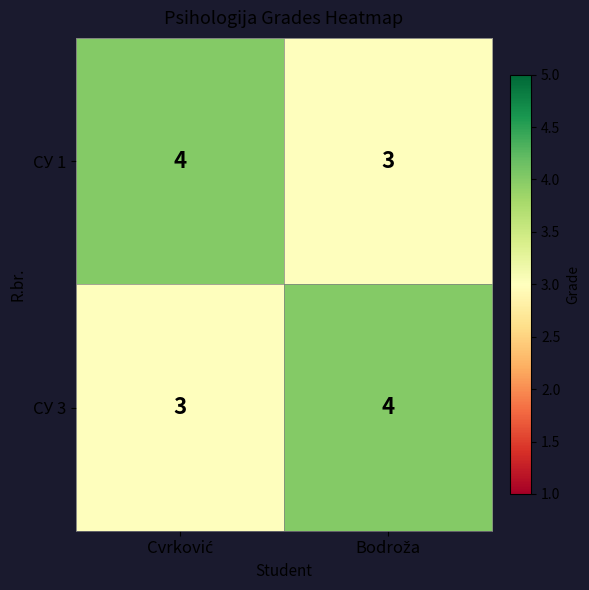

What is the greatest value displayed?

4